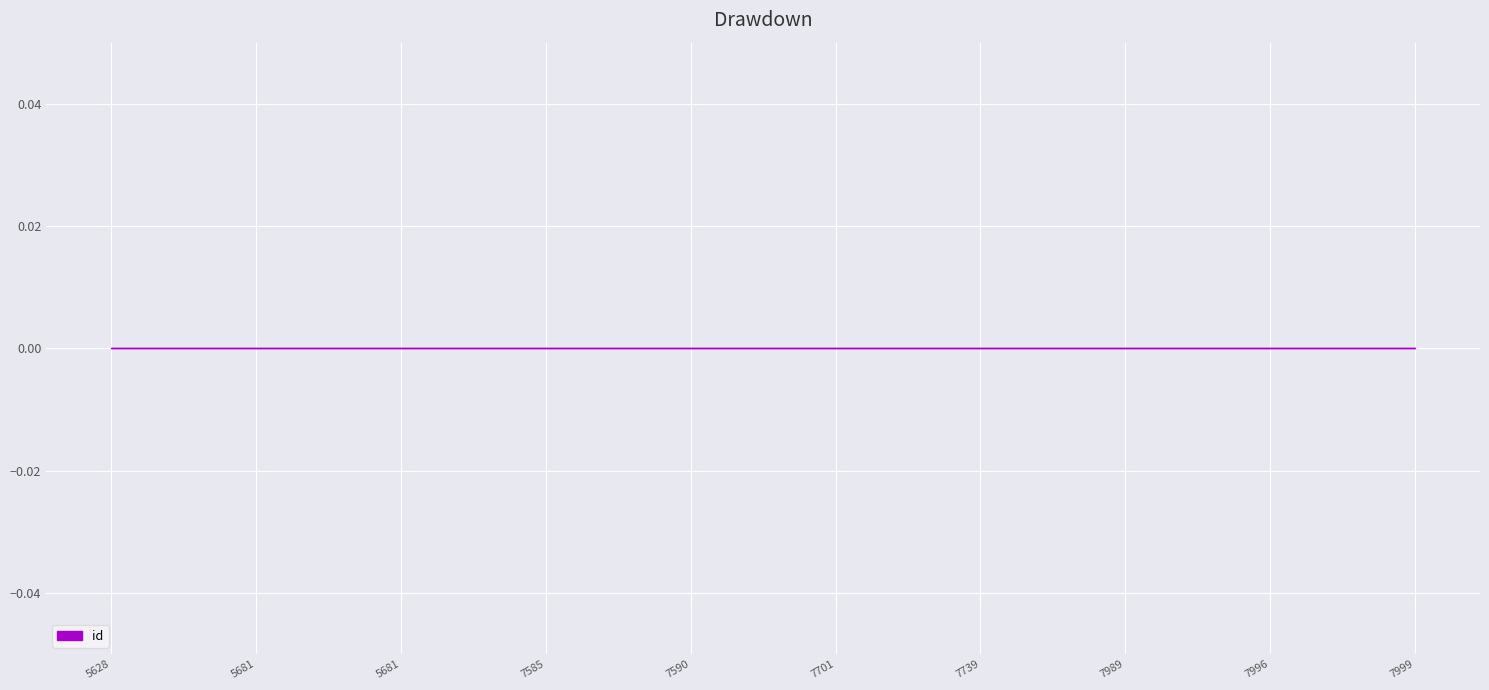

Rank the categories by value from highest to lowest.

7999, 7996, 7989, 7739, 7701, 7590, 7585, 5681, 5681, 5628